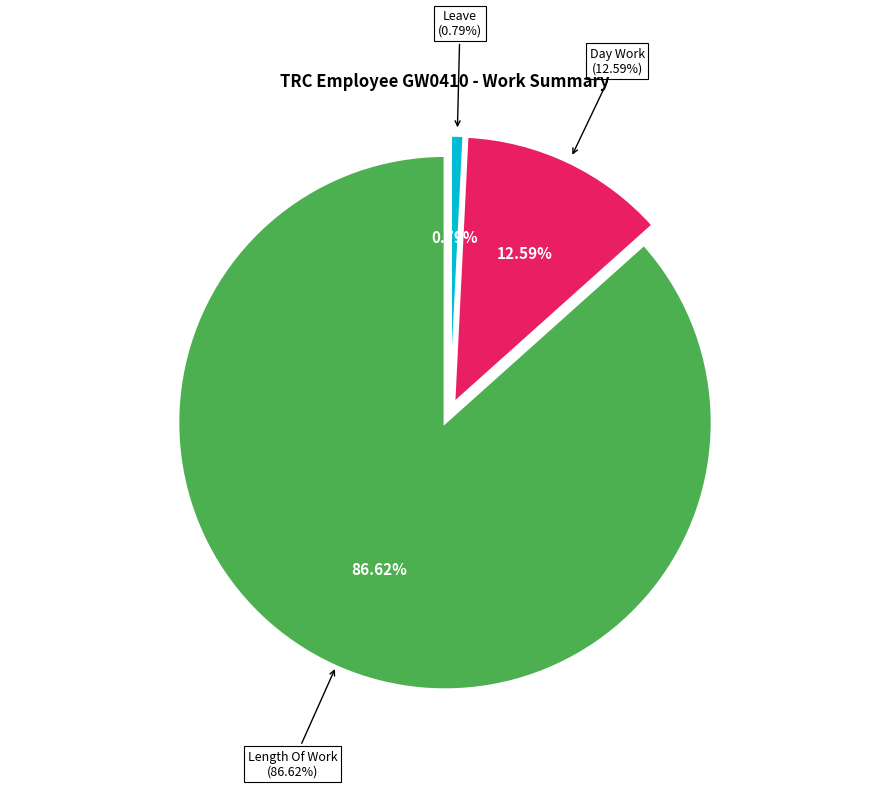

Count the number of slices in the pie.

8